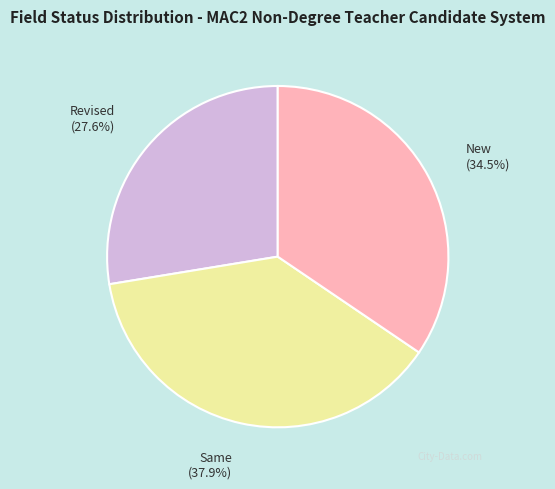

Approximately how many times larger is the value at Revised compared to Same?

0.7